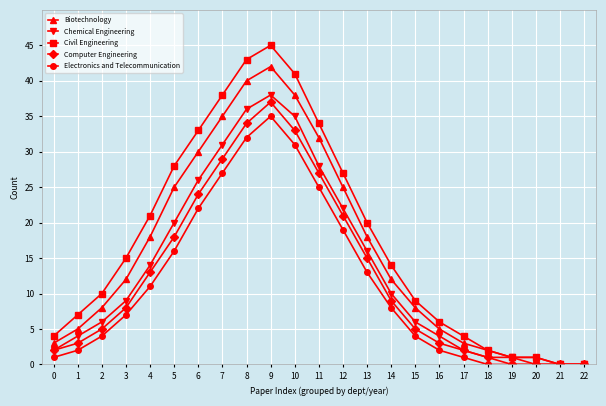

At which category does Computer Engineering reach its first local peak?

9